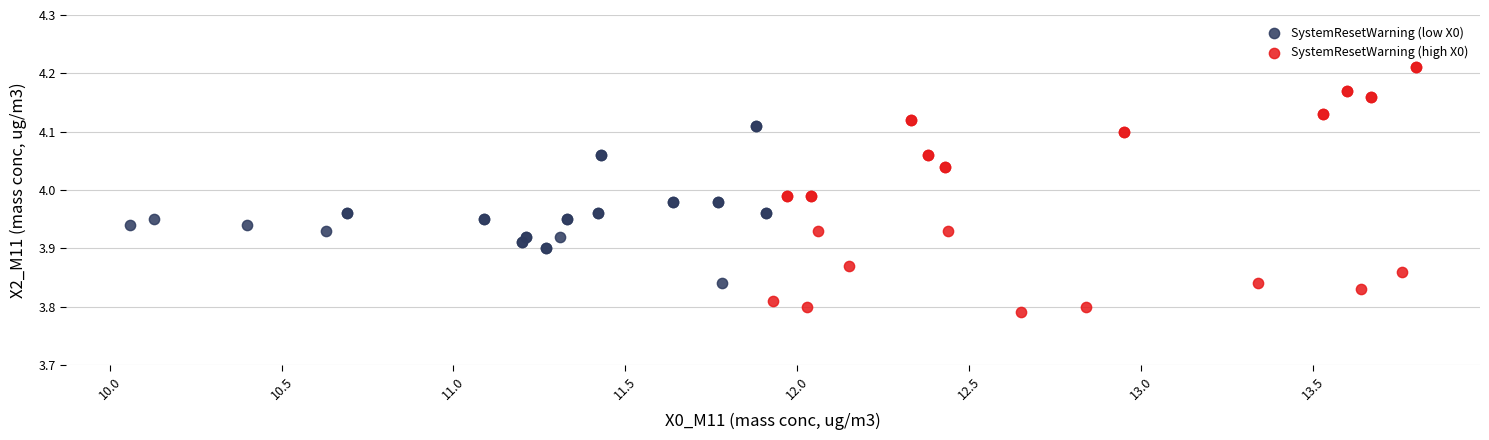

Which series has the largest Y range (max minus min)?

SystemResetWarning (high X0)